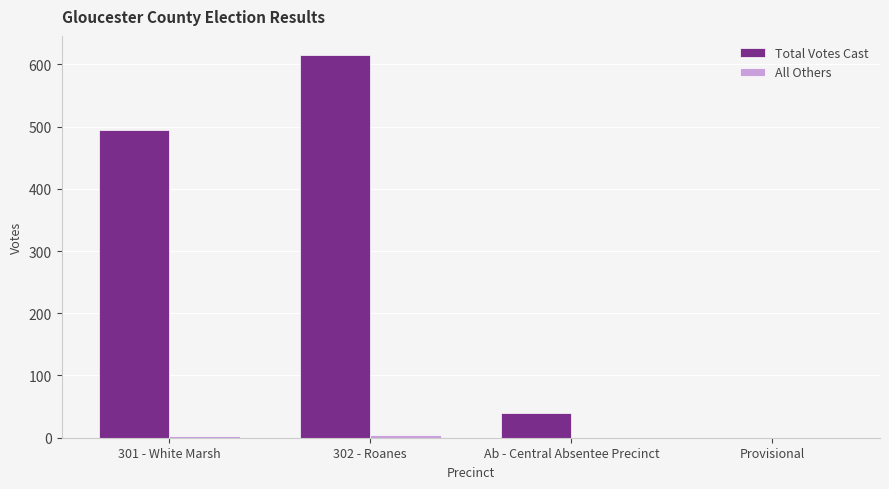

Between 301 - White Marsh and Ab - Central Absentee Precinct, which series saw the biggest shift?

Total Votes Cast